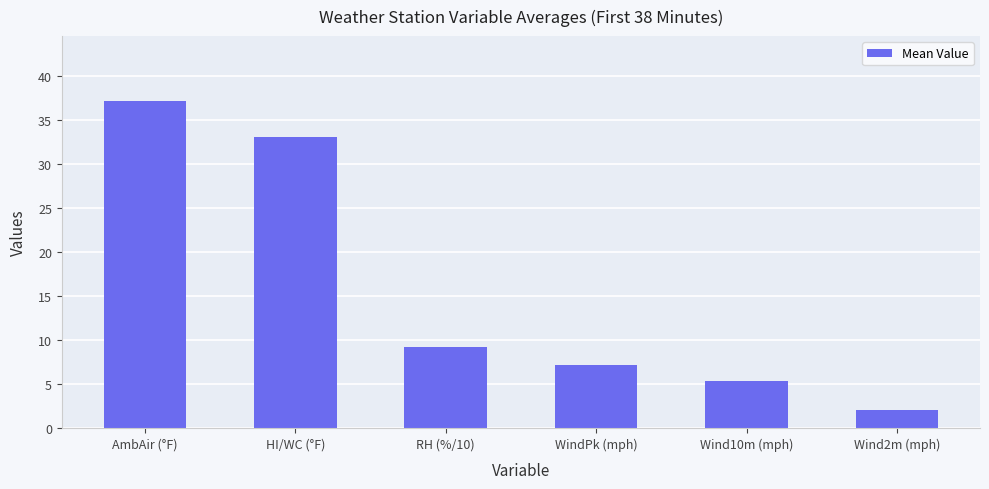

What is the value of the 6th bar from the left?

2.0